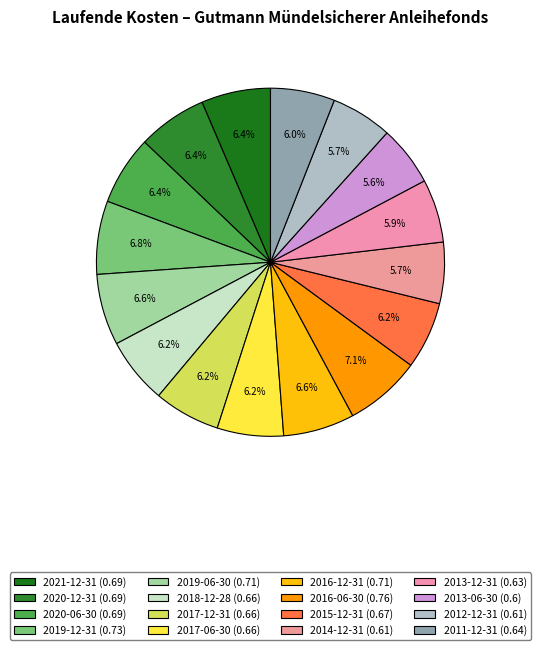

To the nearest percent, what is the average slice percentage?

6%